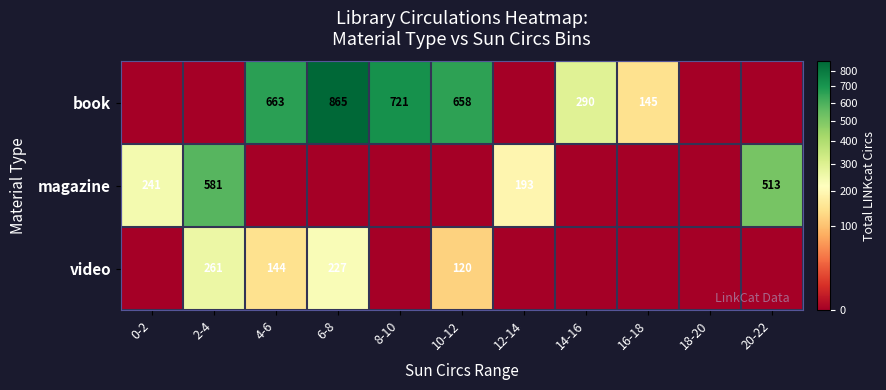

Is it true that book equals 315 at 8-10?

False